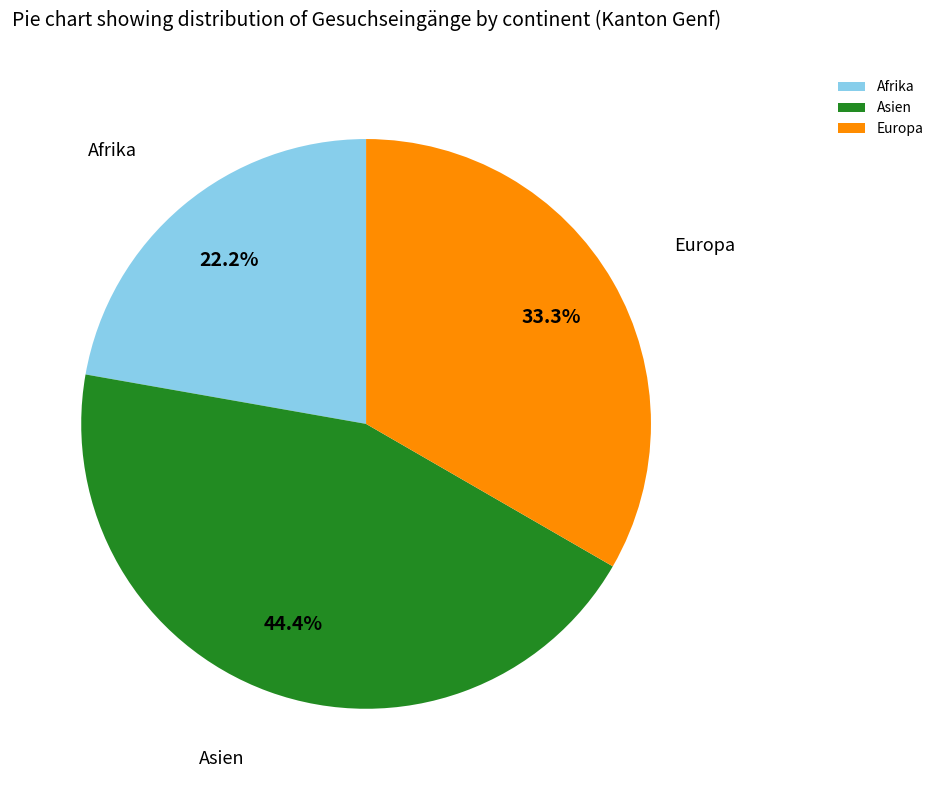

Combined, do Afrika and Asien account for over 50%?

Yes